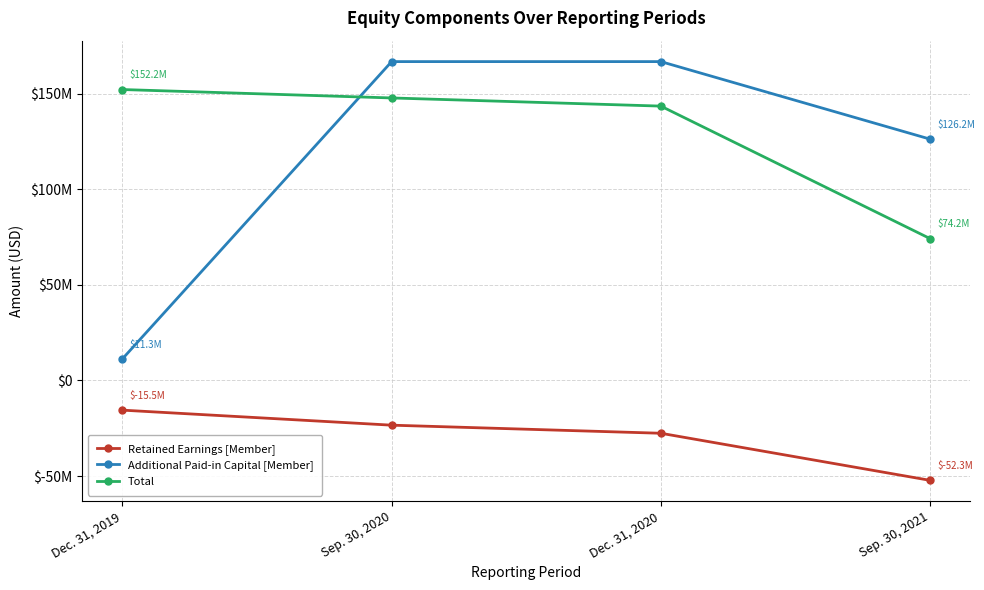

Reading left to right, extract all data points from this chart.

Retained Earnings [Member]: Dec. 31, 2019=-15537460	Sep. 30, 2020=-23401330	Dec. 31, 2020=-27631323	Sep. 30, 2021=-52256361
Additional Paid-in Capital [Member]: Dec. 31, 2019=11307253	Sep. 30, 2020=166764577	Dec. 31, 2020=166762778	Sep. 30, 2021=126220319
Total: Dec. 31, 2019=152152402	Sep. 30, 2020=147753619	Dec. 31, 2020=143486116	Sep. 30, 2021=74194620